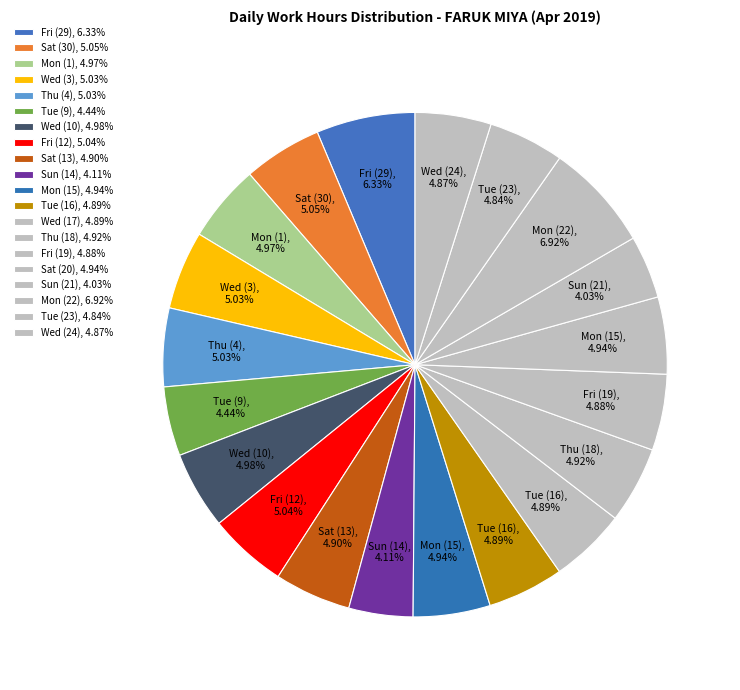

Count the number of slices in the pie.

20